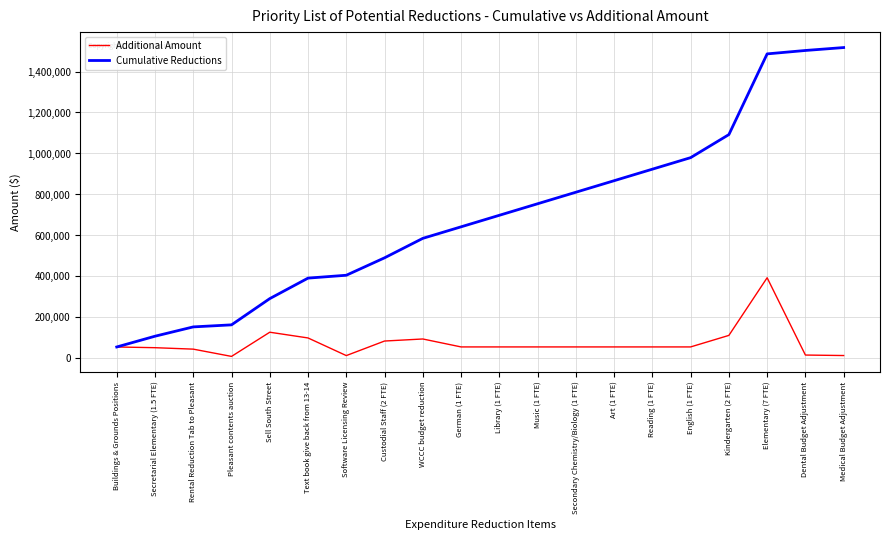

Does the chart have visible grid lines?

Yes